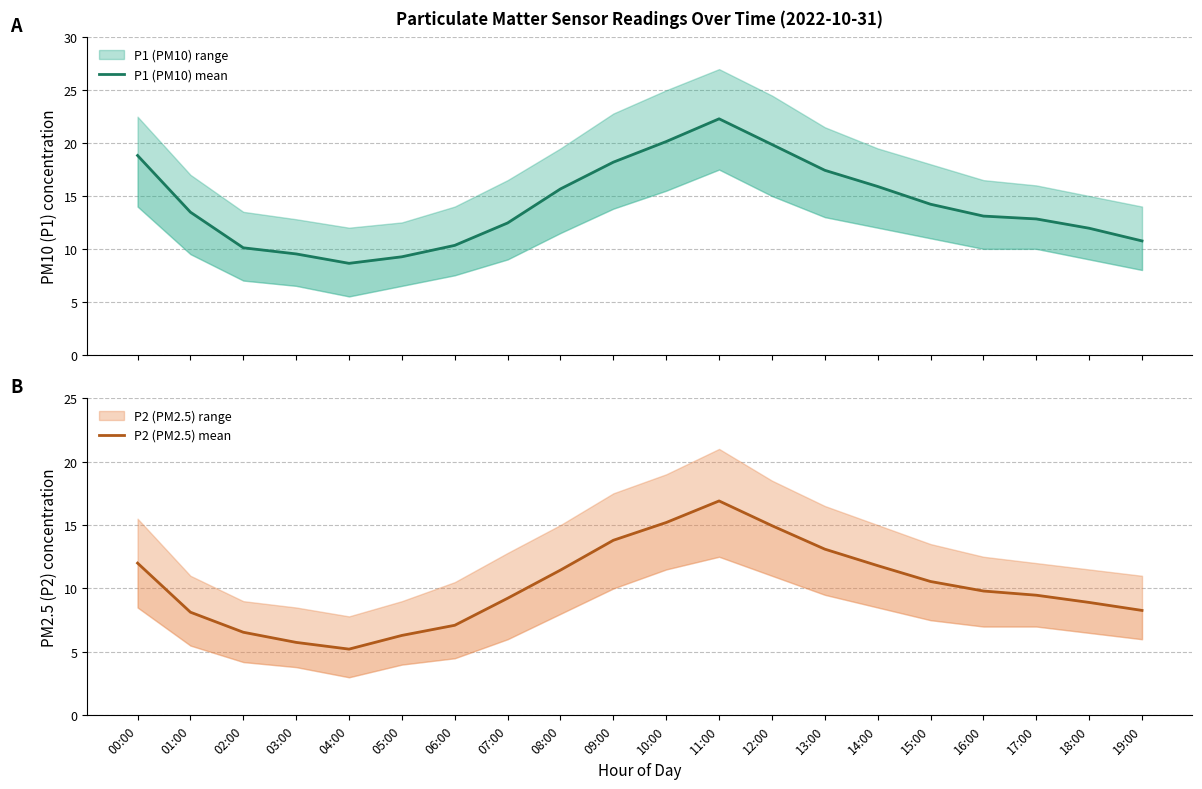

How many lines are shown in the chart?

2